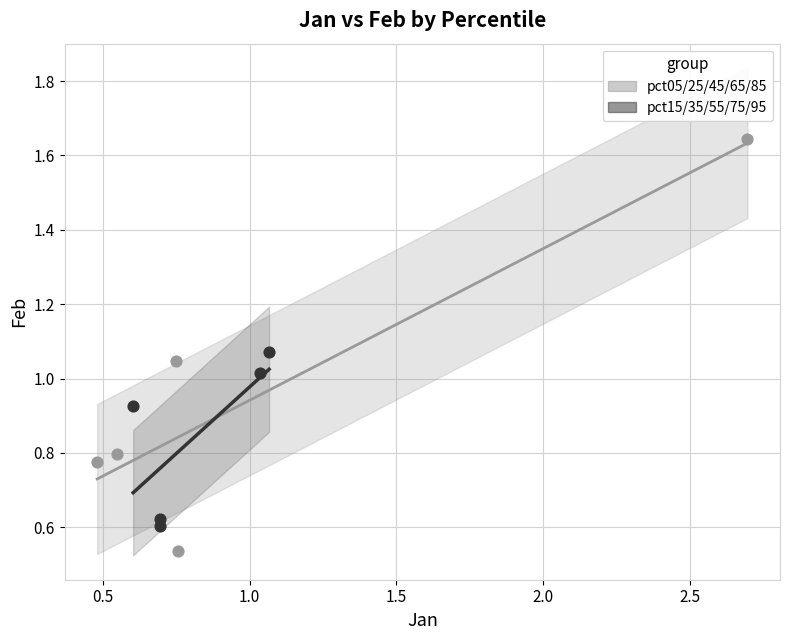

Which series has the widest spread of Y values?

pct05/25/45/65/85